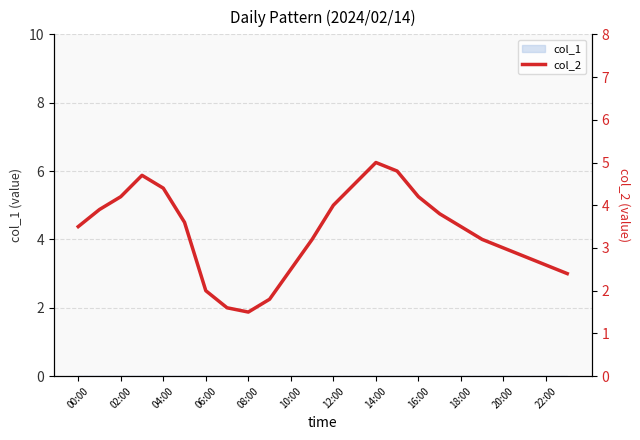

True or false: the data shows 1.0 at 20:00.

False